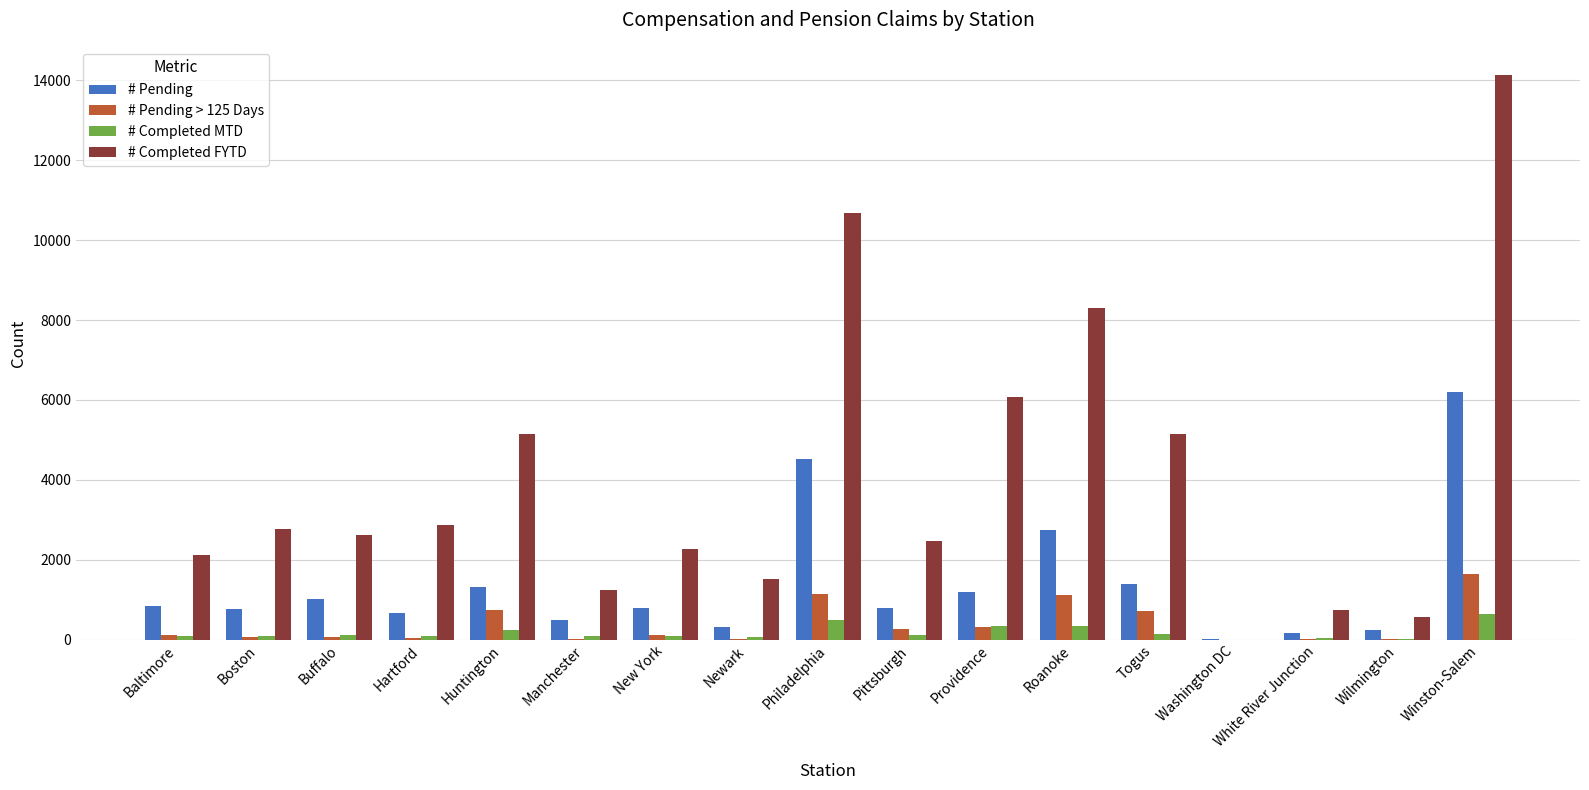

What is the total value across all series at Wilmington?

872